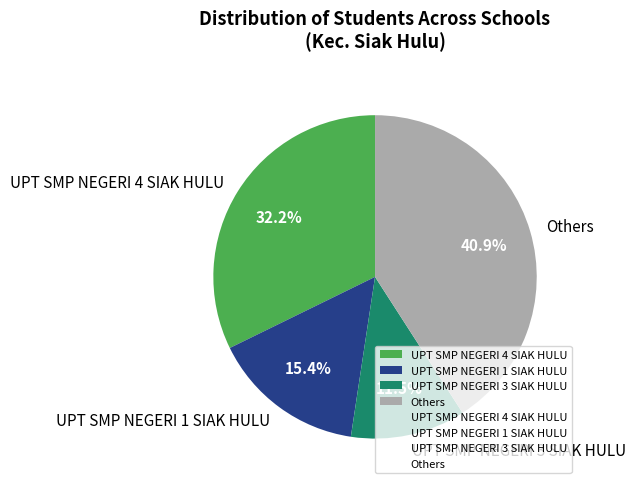

To the nearest percent, what is the average slice percentage?

25%